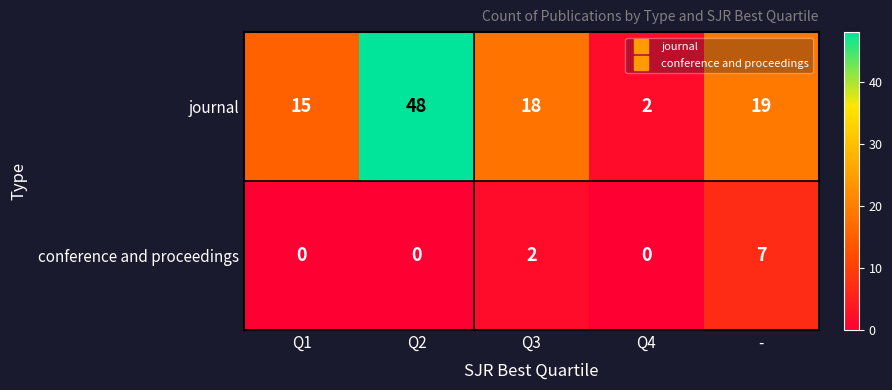

Which category has the lowest value in the journal series?

Q4